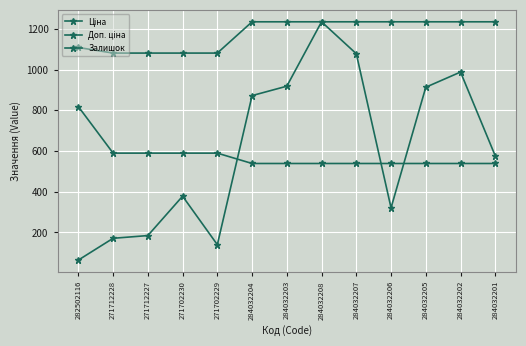

Which series has the largest total across all categories?

Доп. ціна